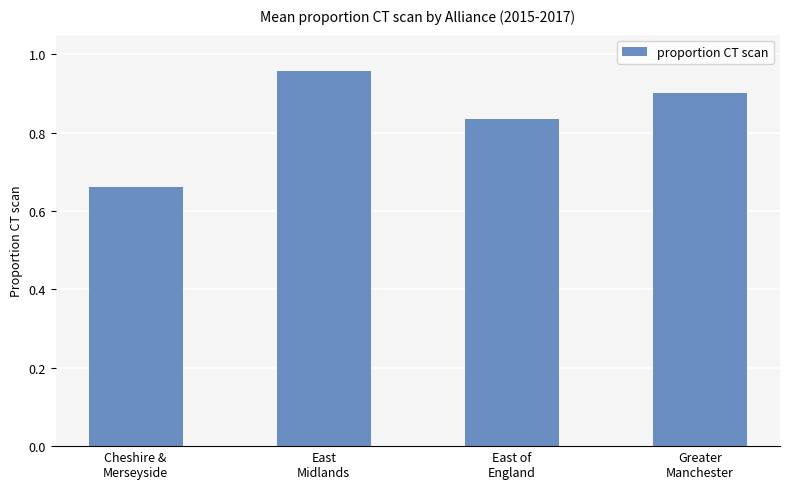

List the labels in order of value, largest first.

East
Midlands, Greater
Manchester, East of
England, Cheshire &
Merseyside